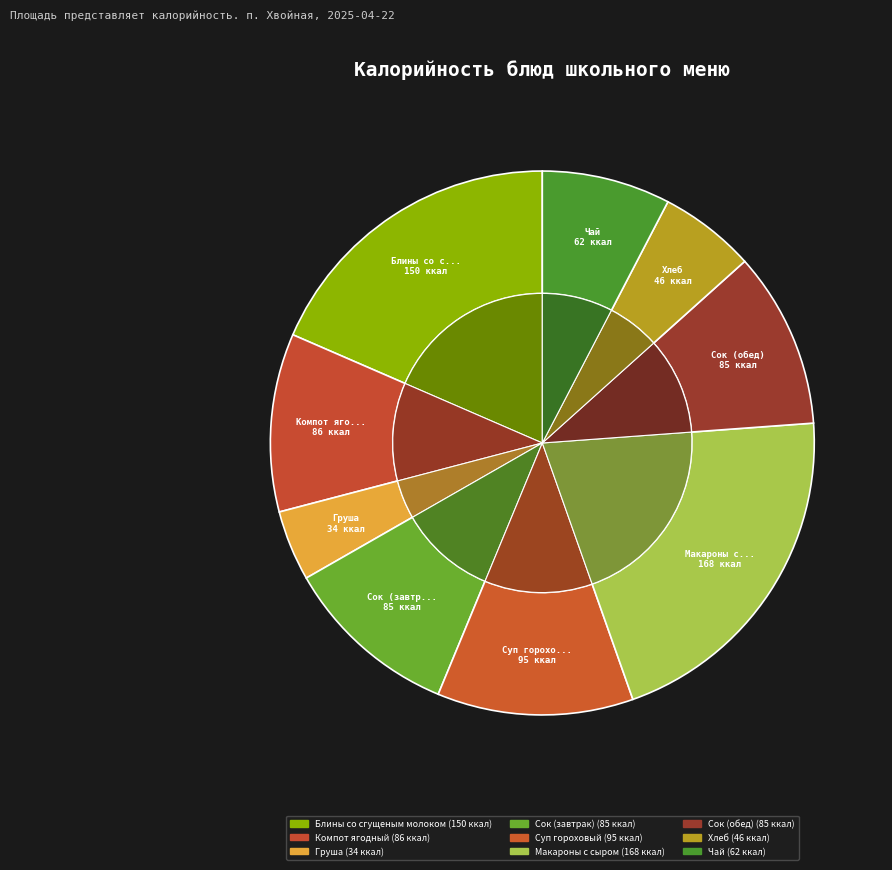

Rank the categories by value from highest to lowest.

Макароны с сыром, Блины со сгущеным молоком, Суп гороховый, Компот ягодный, Сок (завтрак), Сок (обед), Чай, Хлеб, Груша